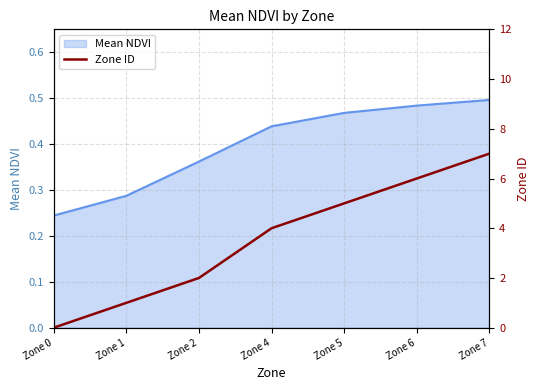

Rank the categories by value from lowest to highest.

Zone 0, Zone 1, Zone 2, Zone 4, Zone 5, Zone 6, Zone 7